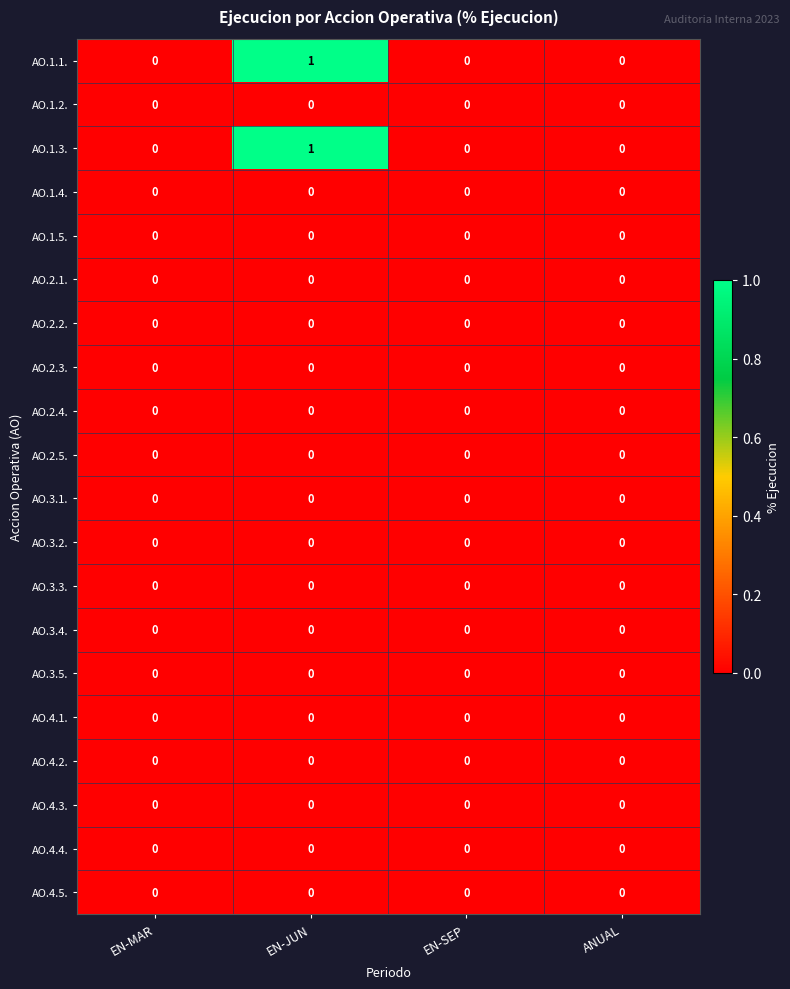

At which category does the chart reach its peak across all series?

EN-JUN